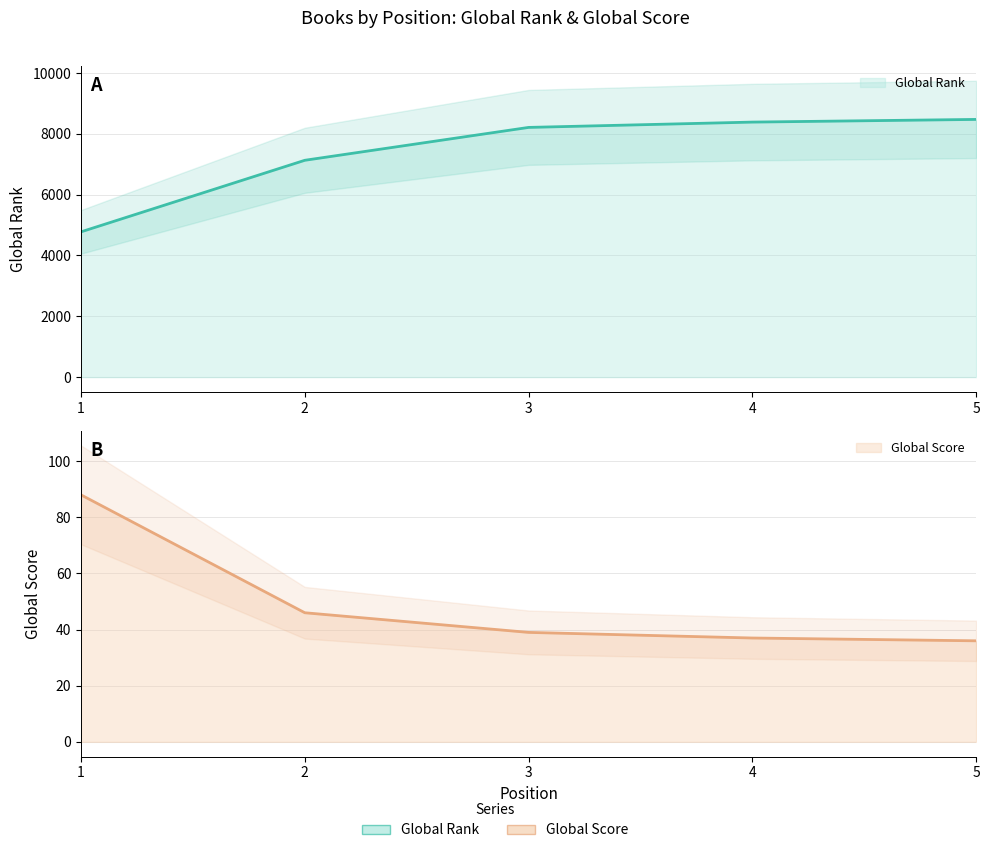

True or false: Global Rank has more than 1 points higher than both neighbors.

False